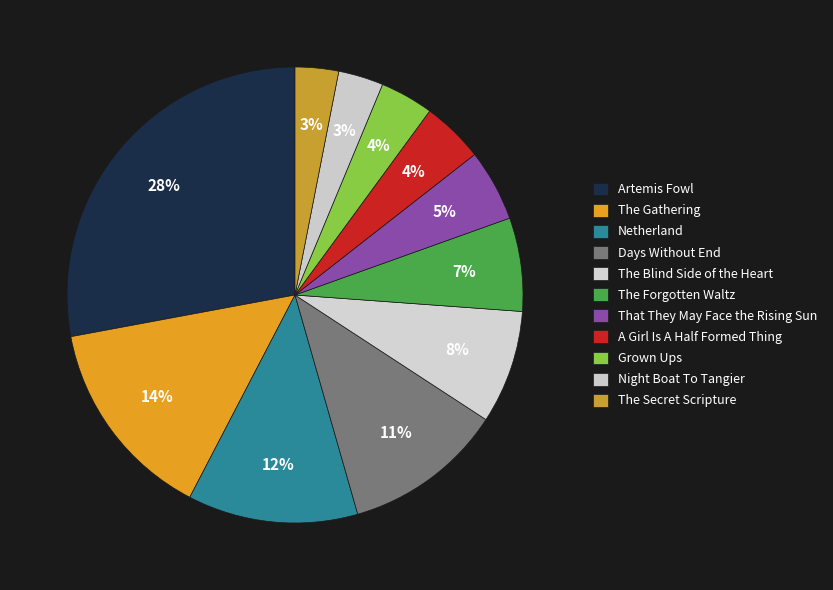

Is it true that That They May Face the Rising Sun is 1% of the pie?

False